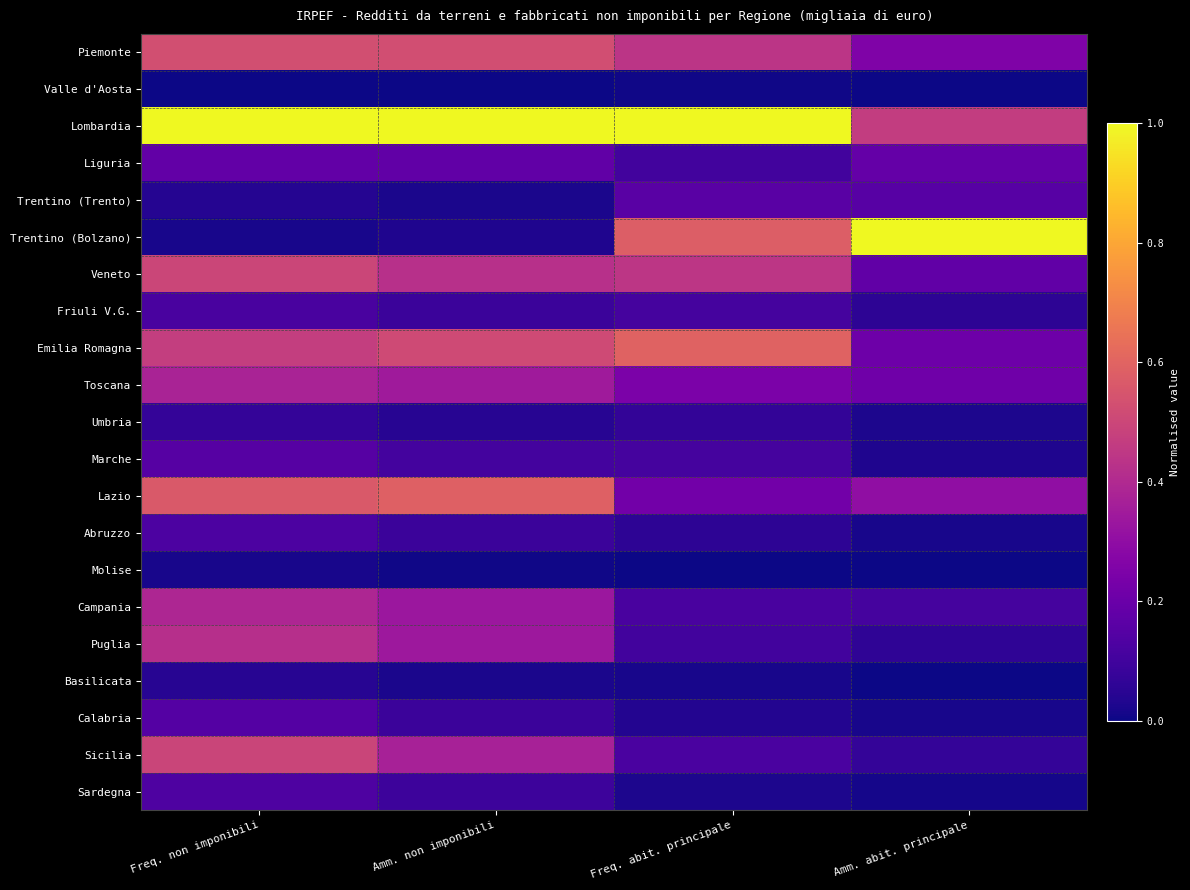

Which series has the widest spread of values?

Trentino (Bolzano)